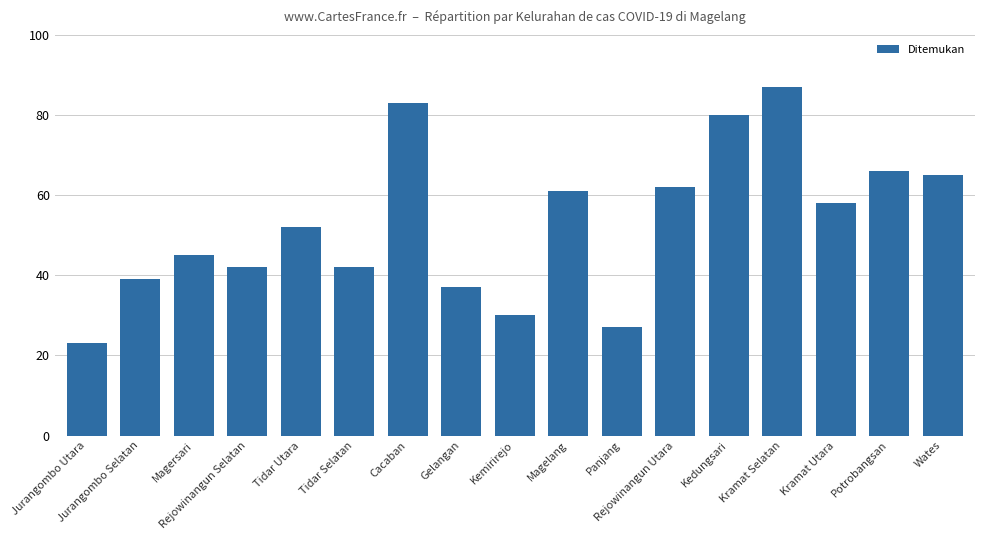

What is the label of the 13th bar from the right?

Tidar Utara